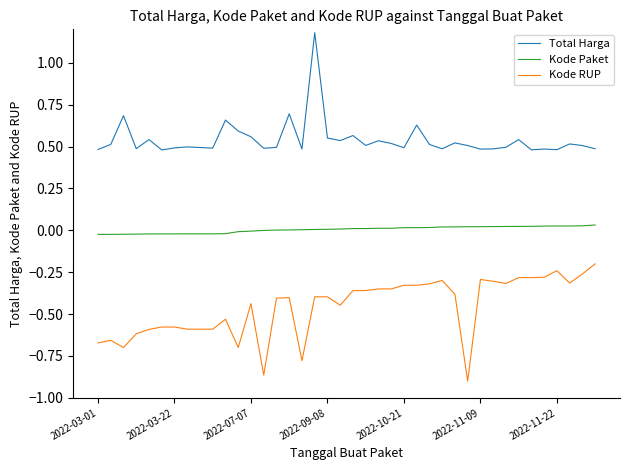

What is the greatest value displayed?

1.2